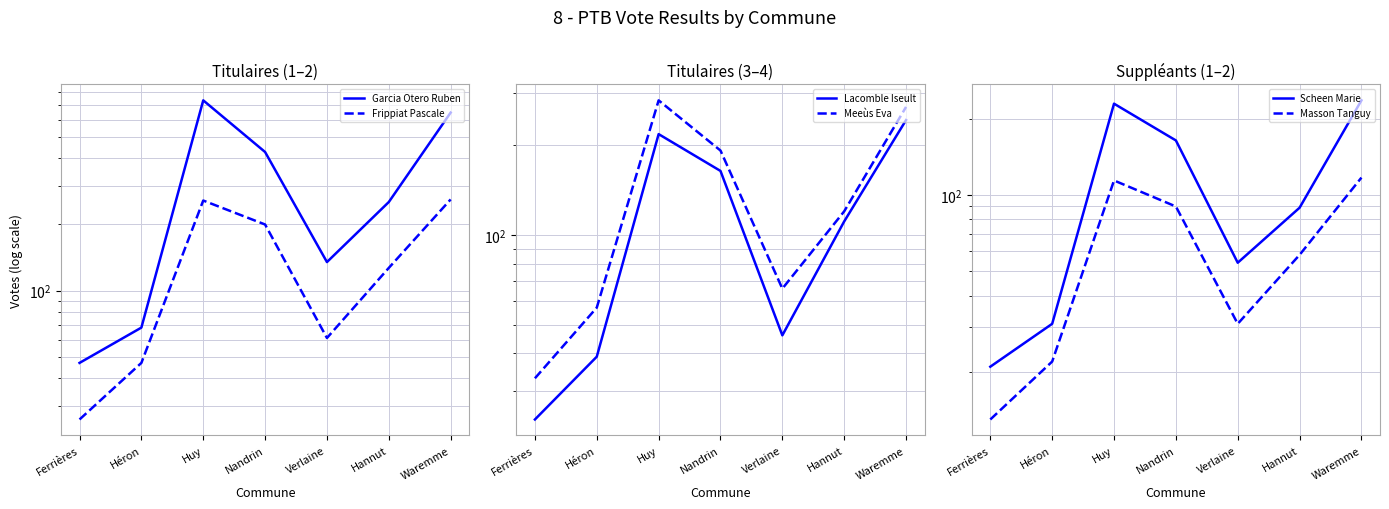

Which series reaches the minimum Y coordinate?

Masson Tanguy